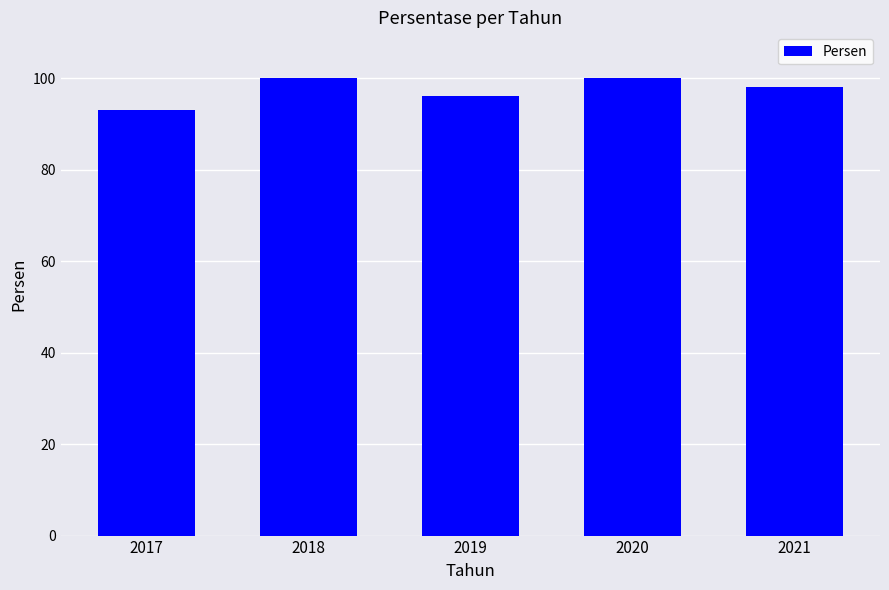

What is the greatest value displayed?

100